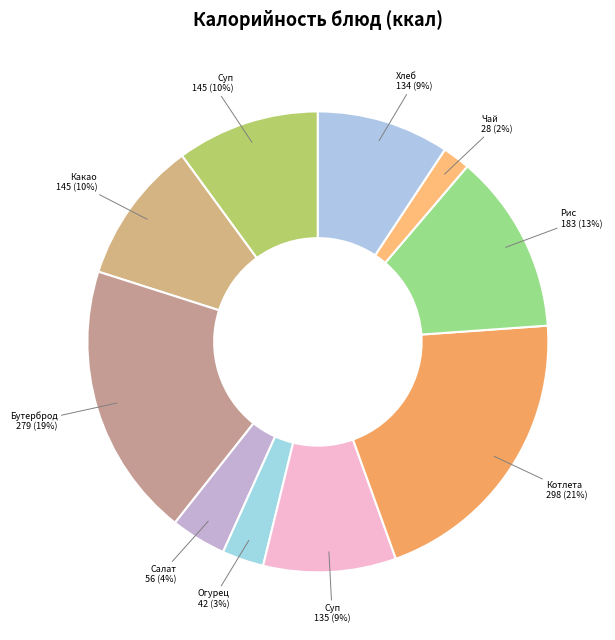

How many slices are in this pie chart?

10